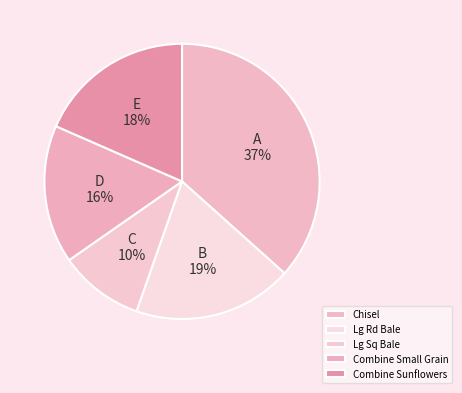

Count the number of slices in the pie.

5